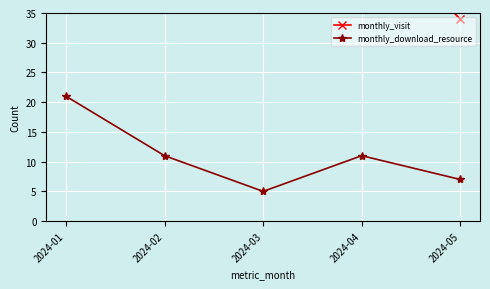

What is the difference between the highest and lowest values at 2024-05?

27